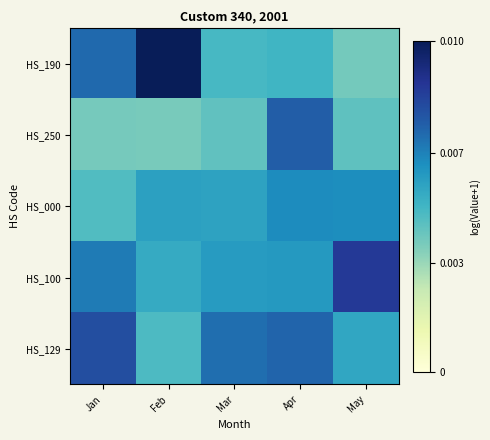

Reading left to right, extract all data points from this chart.

HS_190: Jan=10.0	Feb=13.9	Mar=6.7	Apr=7.0	May=5.5
HS_250: Jan=5.5	Feb=5.4	Mar=6.0	Apr=10.4	May=6.1
HS_000: Jan=6.5	Feb=7.9	Mar=7.8	Apr=8.8	May=8.7
HS_100: Jan=9.4	Feb=7.5	Mar=8.2	Apr=8.3	May=11.9
HS_129: Jan=11.0	Feb=6.6	Mar=9.8	Apr=10.1	May=7.7